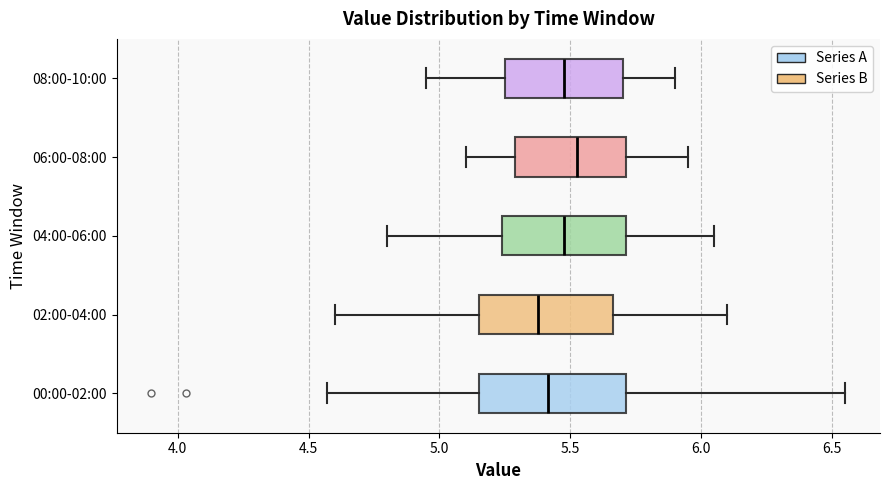

Reading bottom to top, transcribe this box plot: for each box, give where its median line is, the range the box spans, and where its two whiskers end, as read against the x-axis. The values are not printed on the chart, so give them approximately, as read against the axis.

00:00-02:00: median 5.40, box 5.15 to 5.70, whiskers 4.55 to 6.55
02:00-04:00: median 5.40, box 5.15 to 5.65, whiskers 4.60 to 6.10
04:00-06:00: median 5.50, box 5.25 to 5.70, whiskers 4.80 to 6.05
06:00-08:00: median 5.55, box 5.30 to 5.70, whiskers 5.10 to 5.95
08:00-10:00: median 5.50, box 5.25 to 5.70, whiskers 4.95 to 5.90